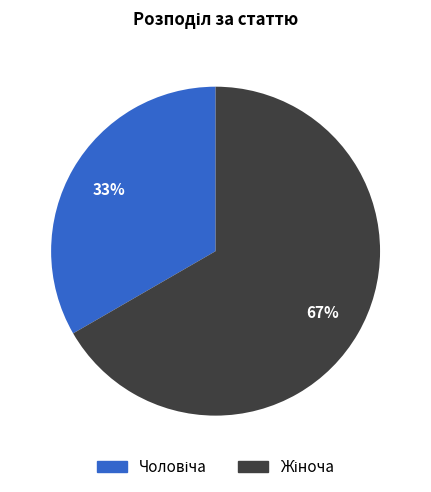

Is there any slice that represents more than half of the pie?

Yes